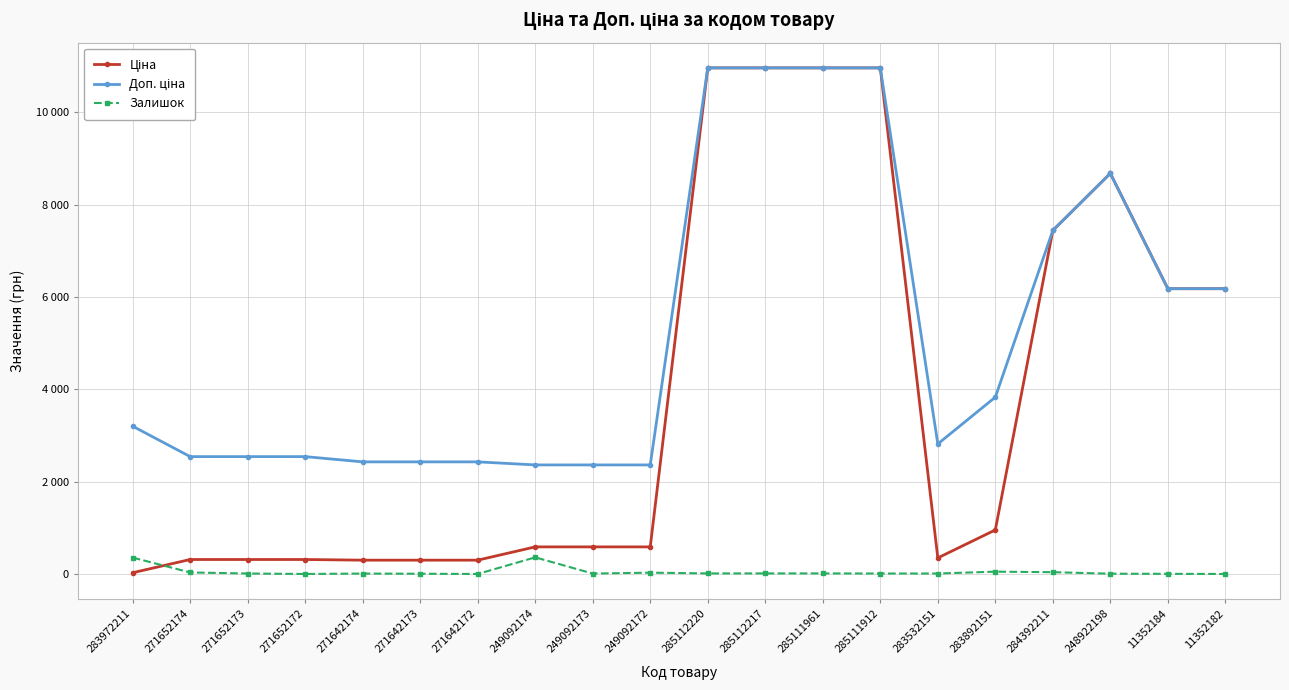

What is the label of the 8th point from the right?

285111961